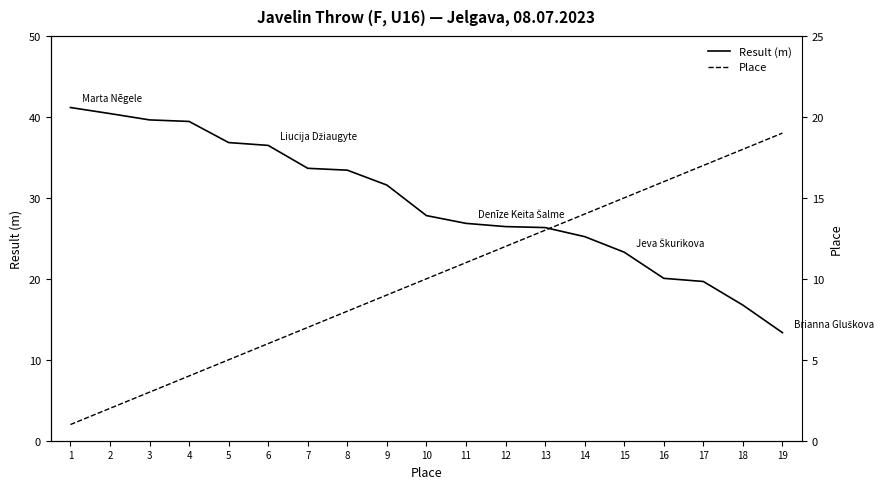

True or false: Result (m) has more than 0 points higher than both neighbors.

False